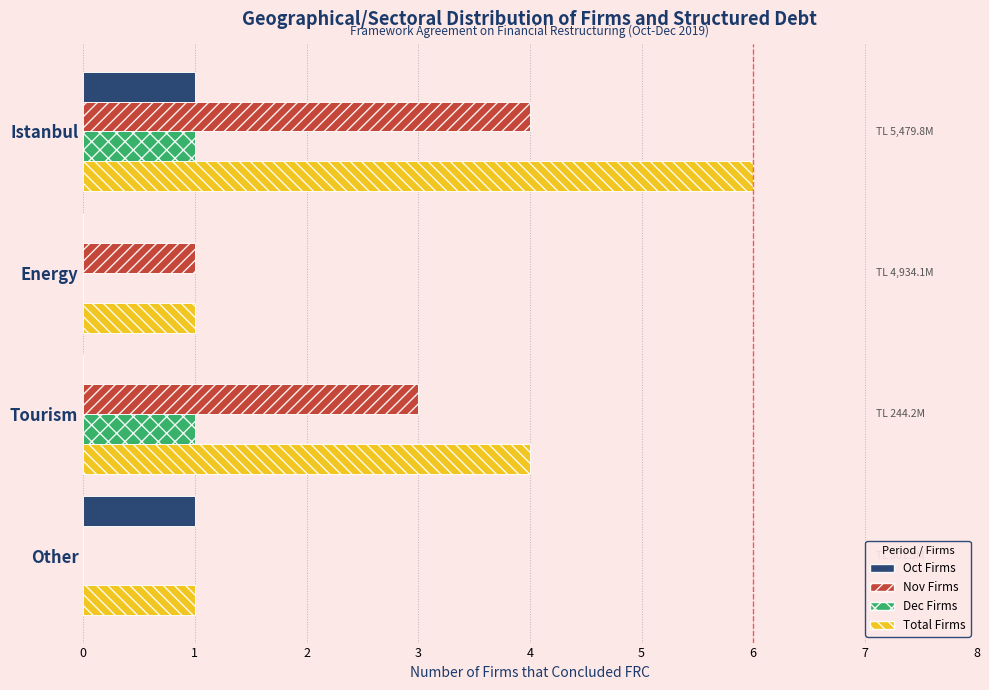

Which series has the largest total across all categories?

Total Firms